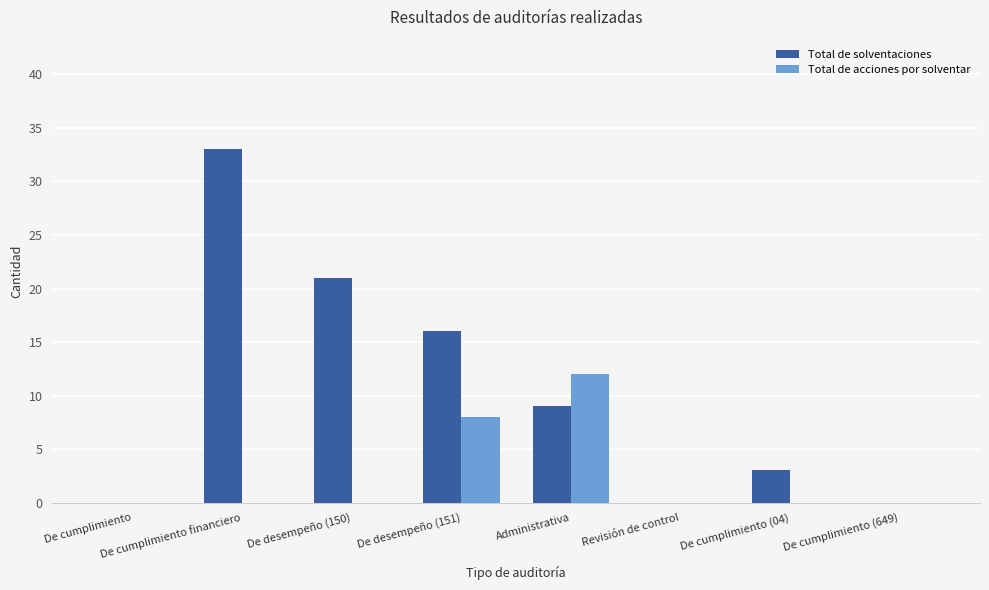

How many groups of bars are there?

8